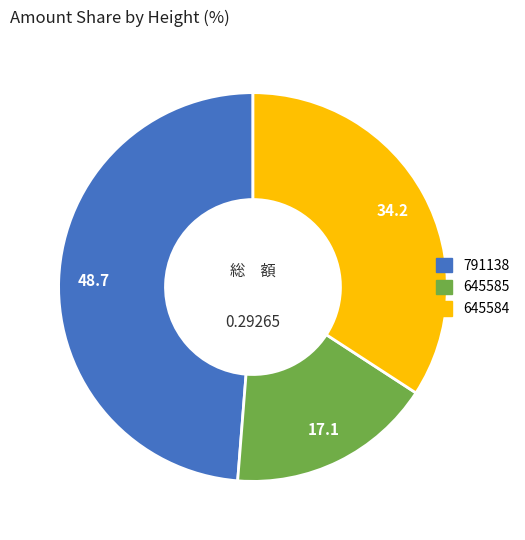

The 645585 slice represents 3% of the pie. True or false?

False